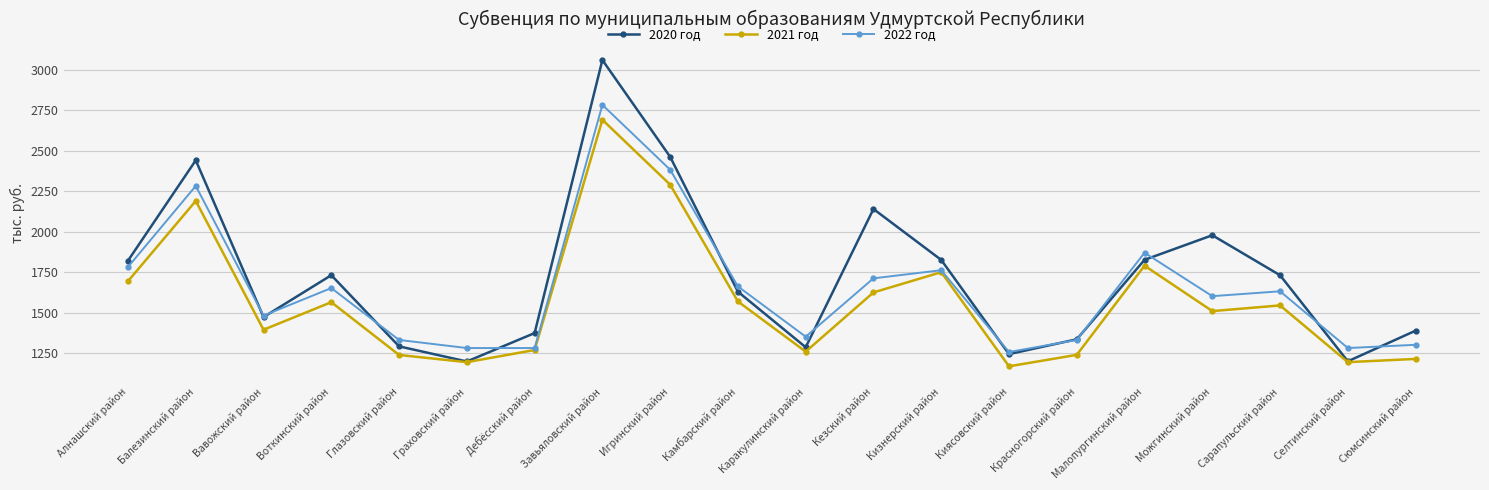

What is the label of the 11th point from the left?

Каракулинский район